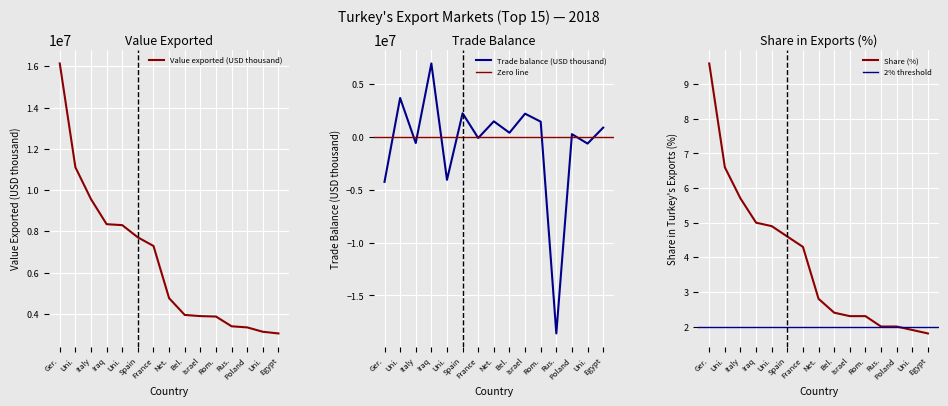

What is the label of the 1st point from the left?

Ger.